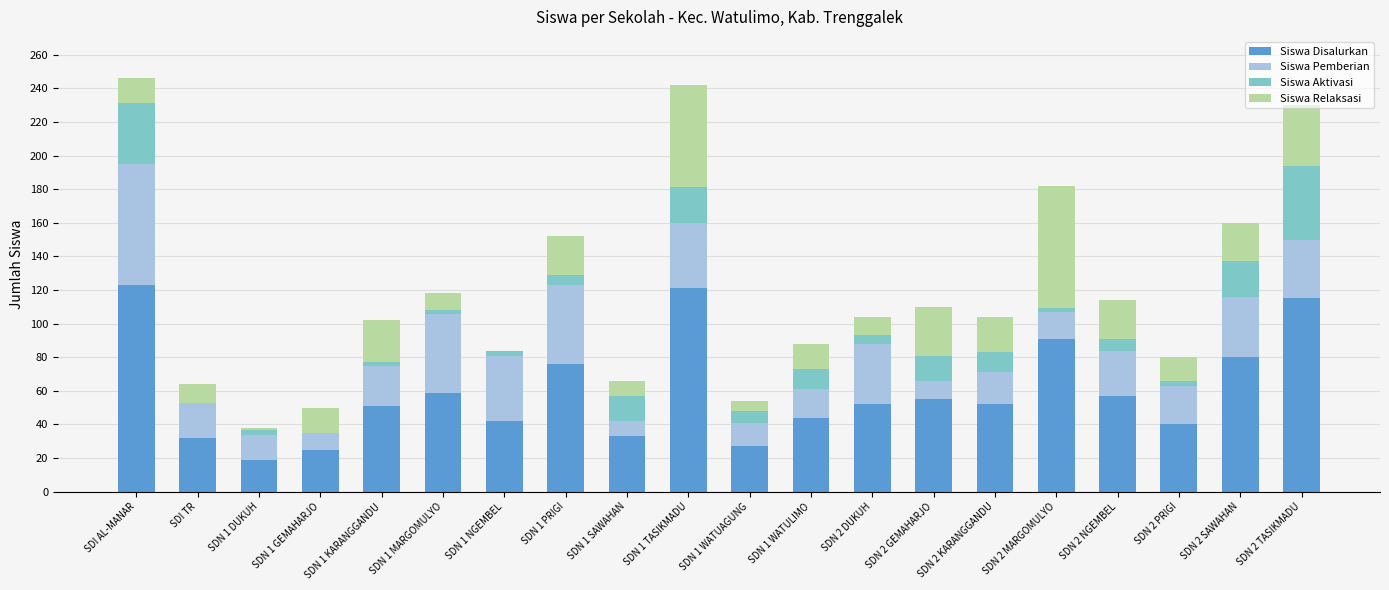

What is the highest value of the Siswa Disalurkan series?

123